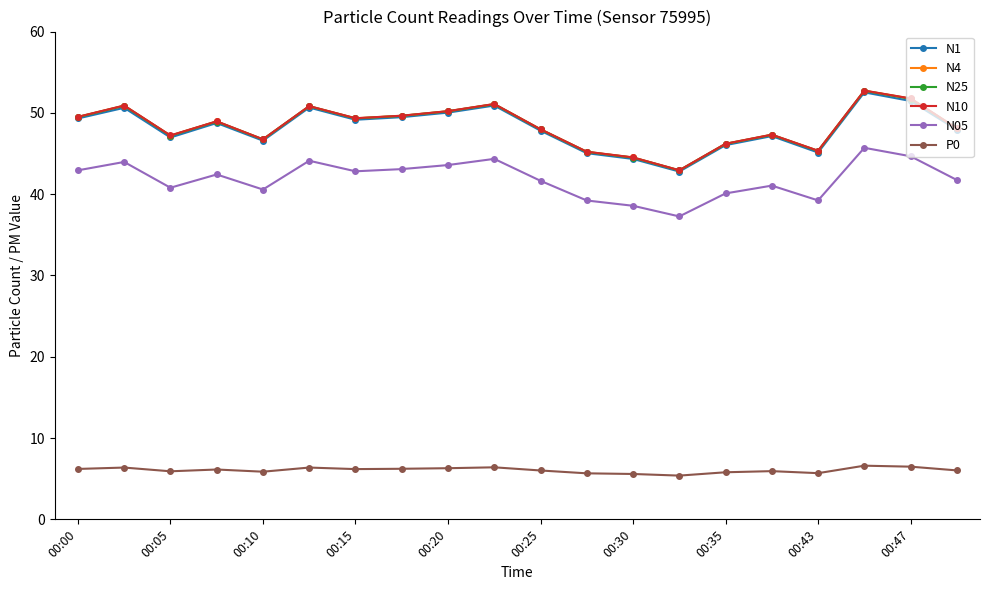

True or false: N4 has more than 2 interior local peaks.

True